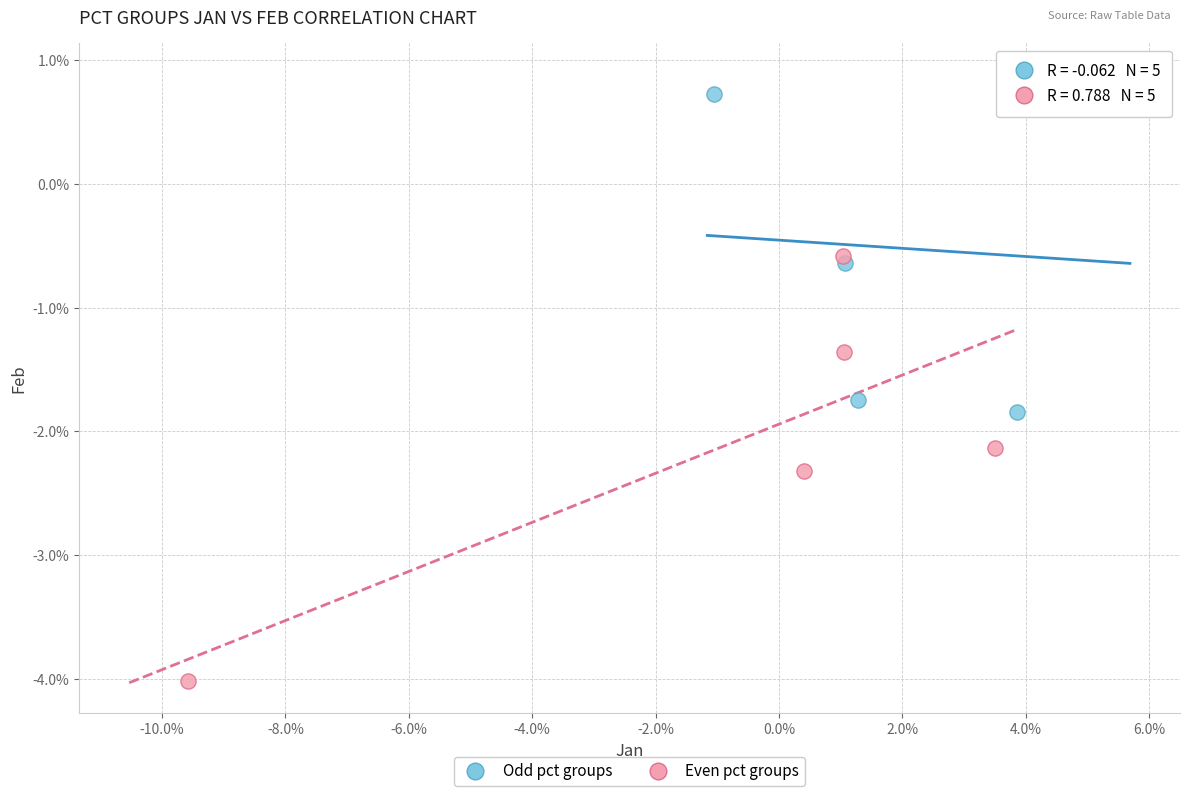

Which series has the widest spread of Y values?

Even pct groups